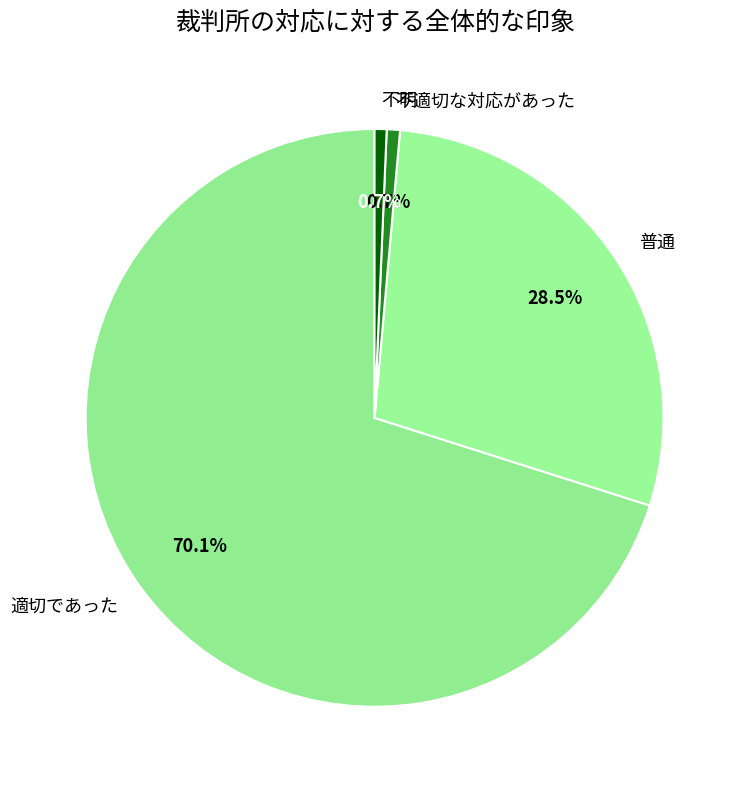

Which has a higher value, 不適切な対応があった or 適切であった?

適切であった